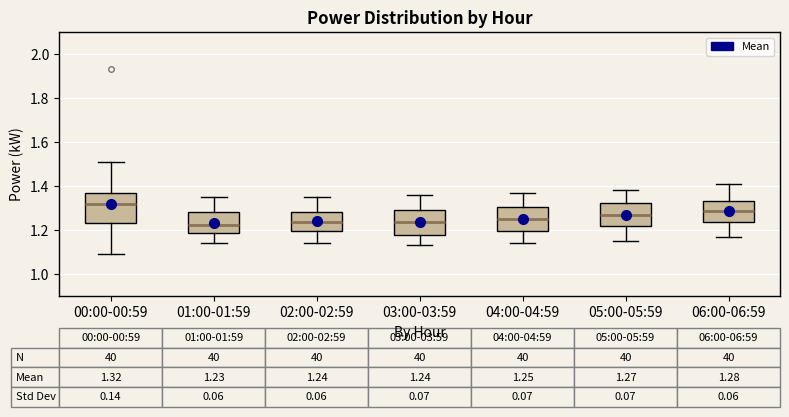

Which box is the tallest, from its lower edge to its upper edge?

00:00-00:59